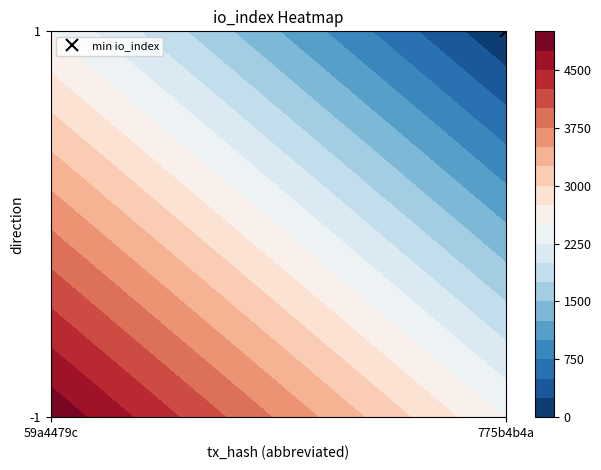

How many values are between 23 and 4945?

2